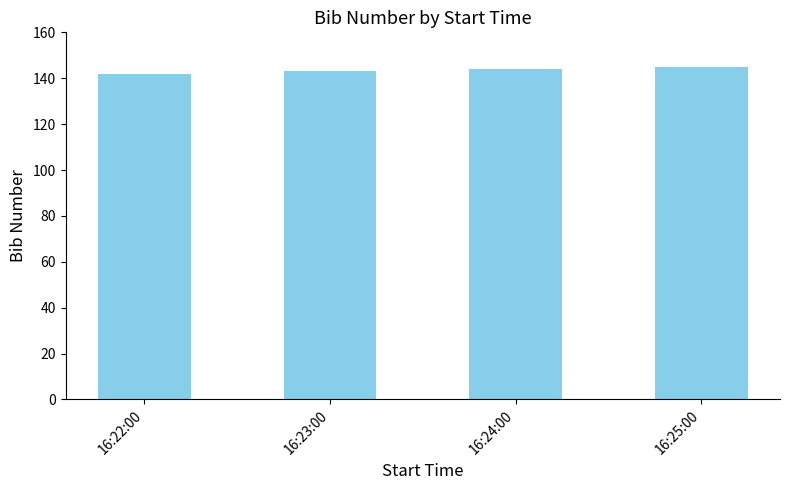

What is the change in value from 16:22:00 to 16:24:00?

+2